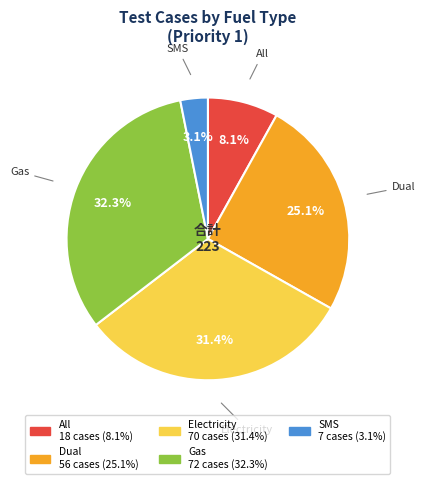

To the nearest percent, what is the difference between the largest and smallest slice percentages?

29%